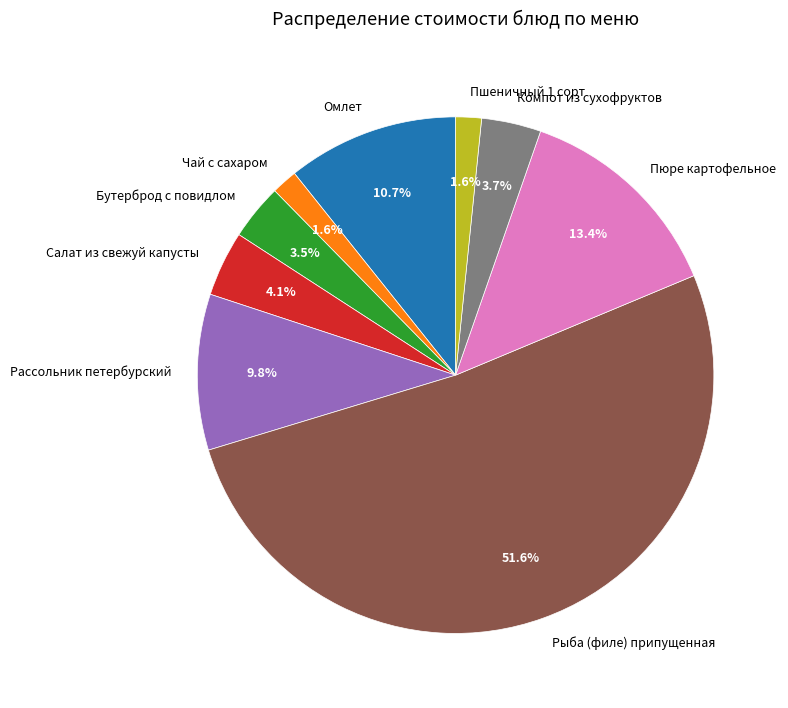

To the nearest percent, what portion does Салат из свежуй капусты represent?

4%